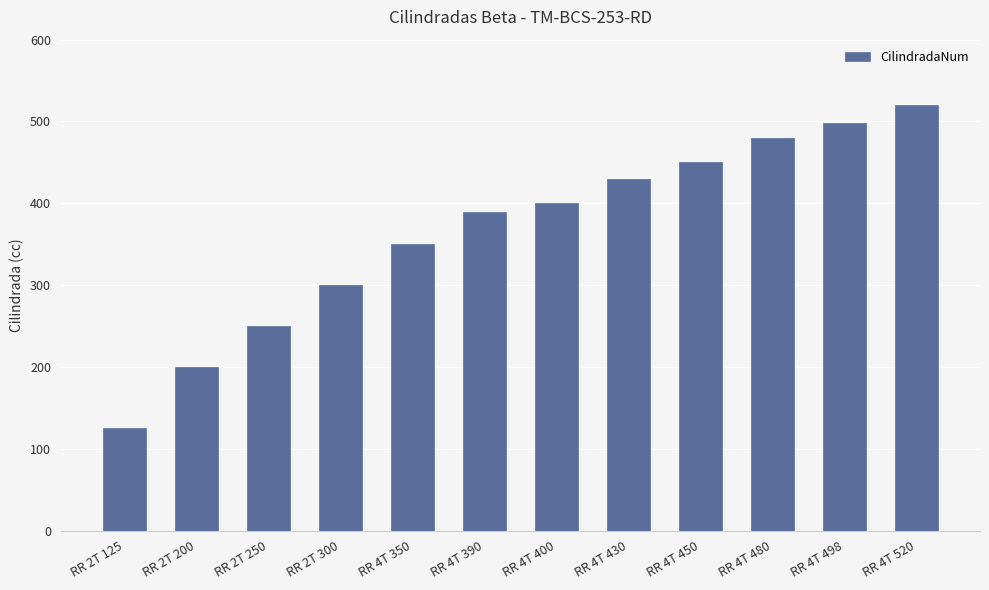

List the labels in order of value, largest first.

RR 4T 520, RR 4T 498, RR 4T 480, RR 4T 450, RR 4T 430, RR 4T 400, RR 4T 390, RR 4T 350, RR 2T 300, RR 2T 250, RR 2T 200, RR 2T 125